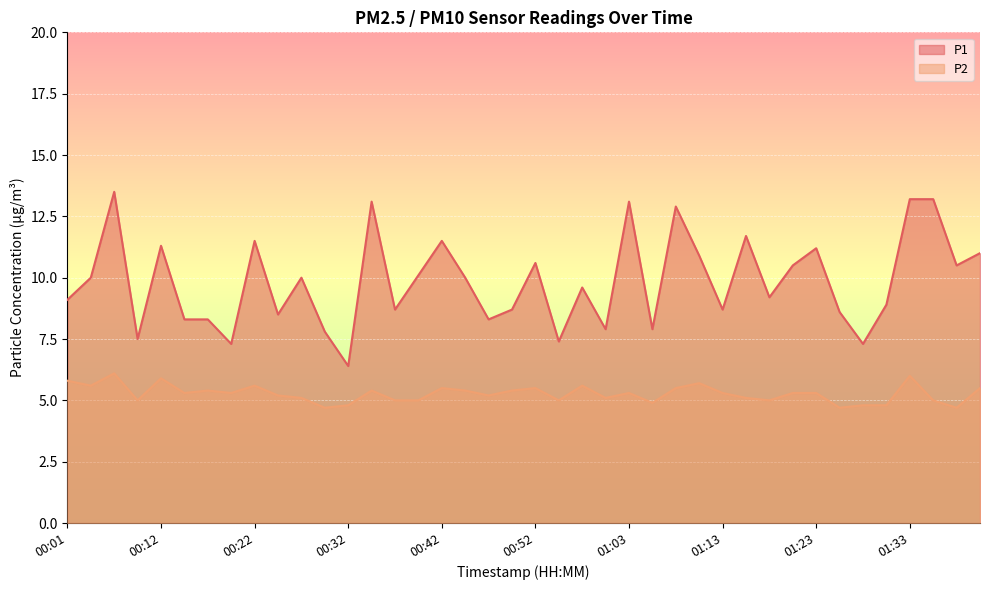

True or false: P2 has more than 1 interior local peaks.

True